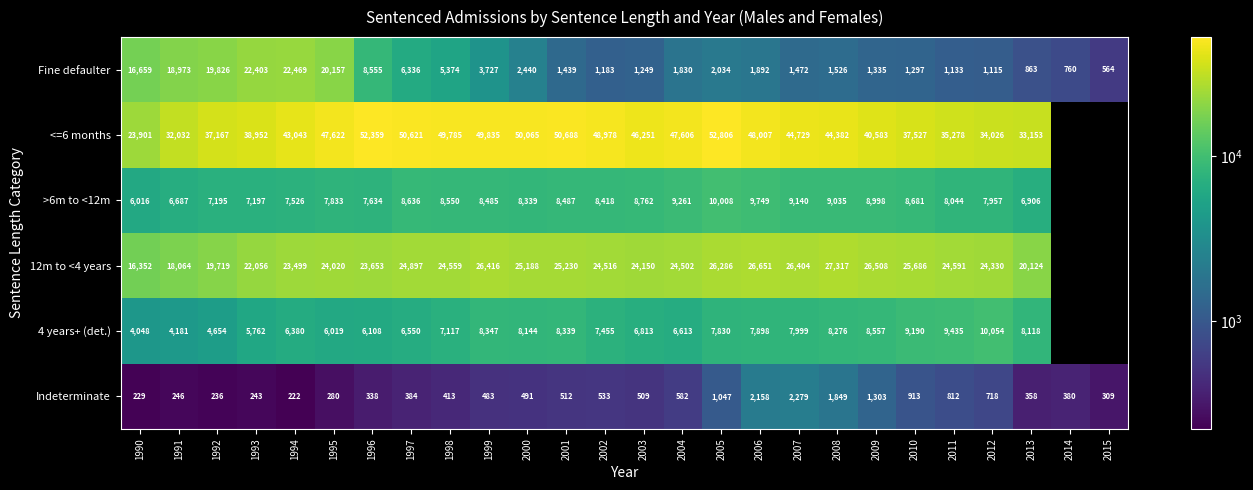

What is the difference between the highest and lowest values at 1997?

50237